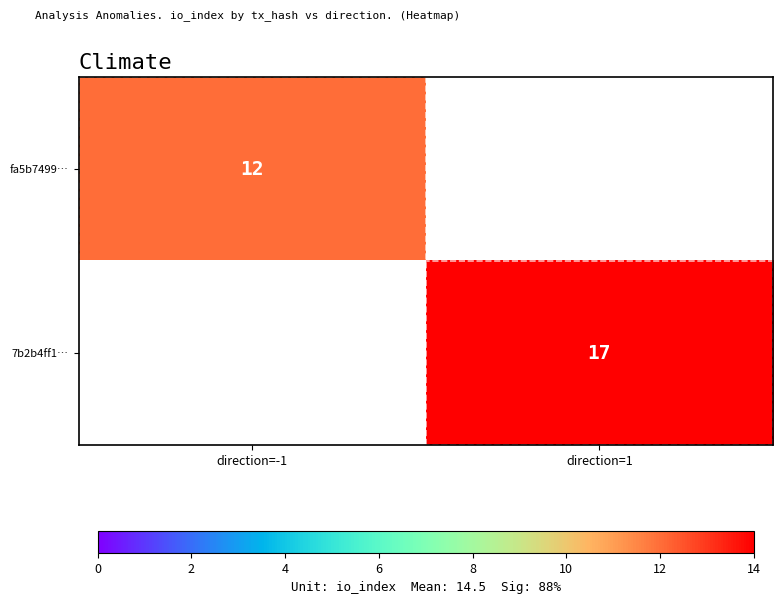

True or false: 7b2b4ff1… has a value of 17 at direction=1.

True